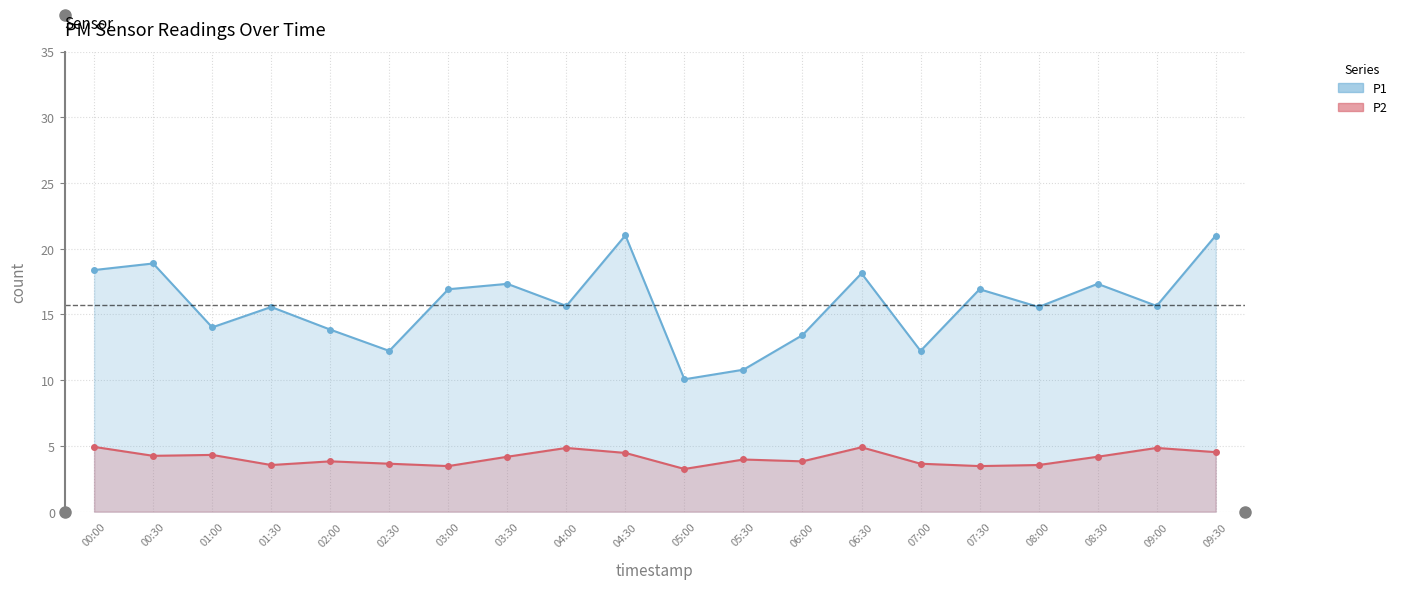

In P1, how many points are higher than both neighbors (excluding endpoints)?

7